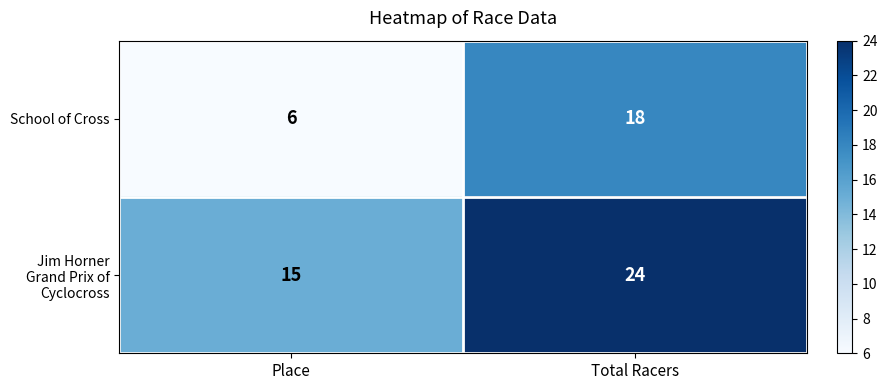

Rank the series by their average value, from highest to lowest.

Jim Horner Grand Prix of Cyclocross, School of Cross